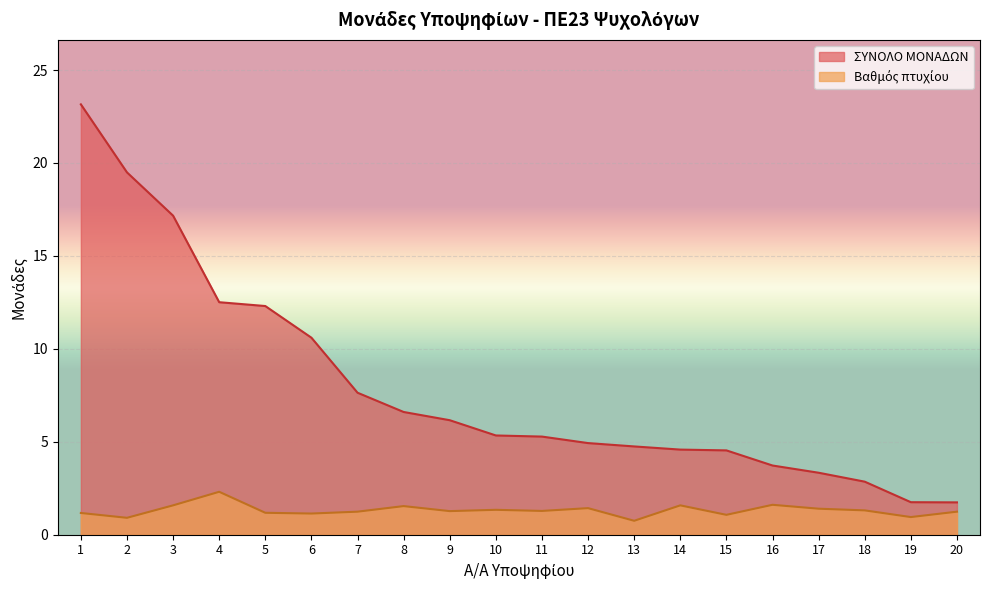

List the series in order of their peak value, lowest first.

Βαθμός πτυχίου, ΣΥΝΟΛΟ ΜΟΝΑΔΩΝ